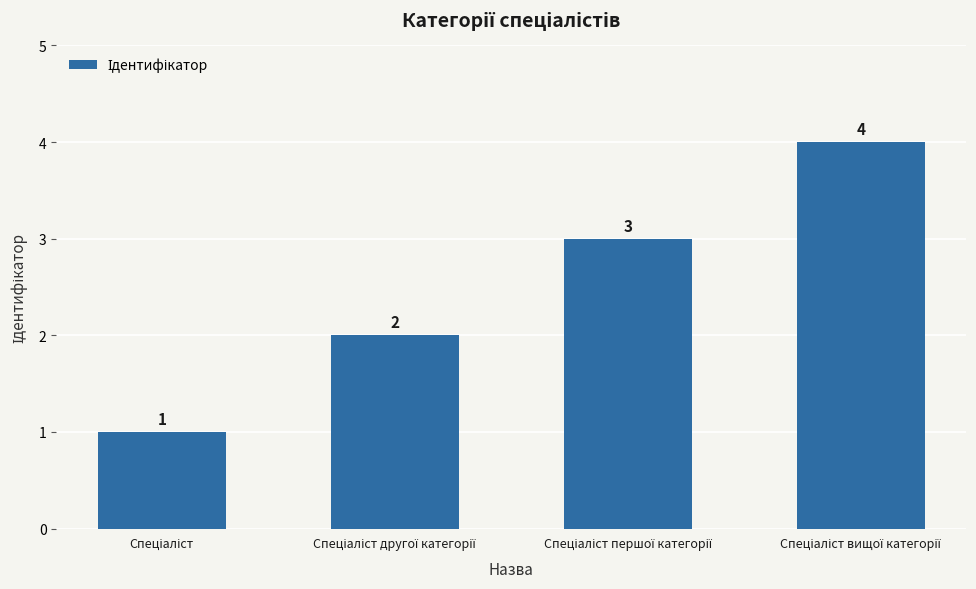

Reading left to right, extract all data points from this chart.

1	2	3	4